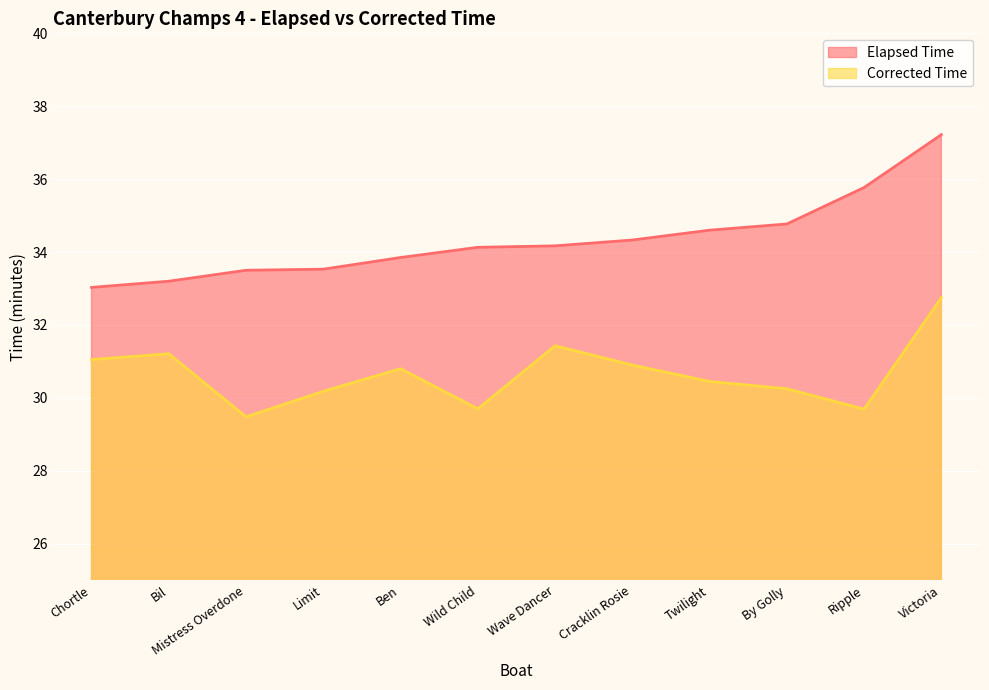

What is the value of the Elapsed Time point at the 6th from the left?

34.1